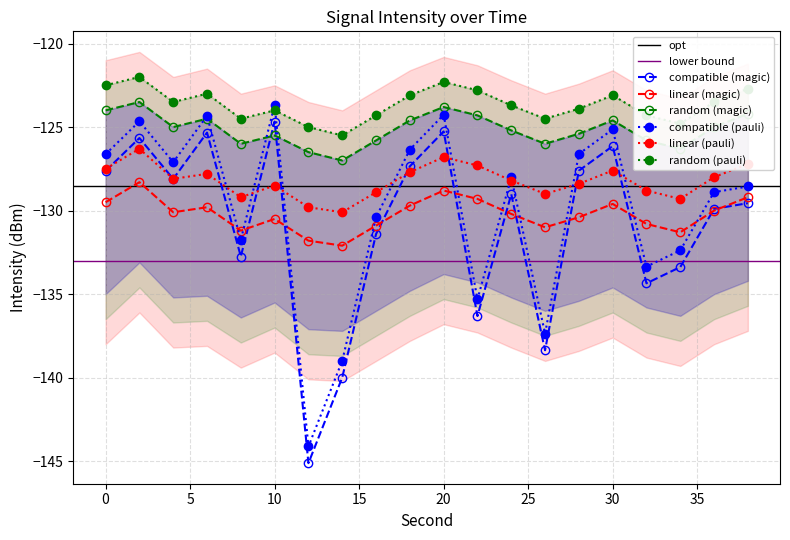

Which category has the highest value across all series?

2